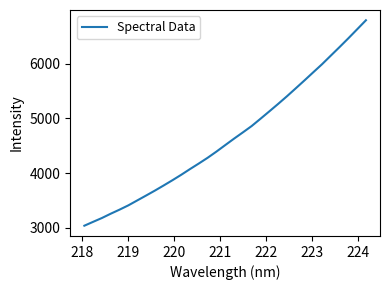

What is the greatest value displayed?

6793.8